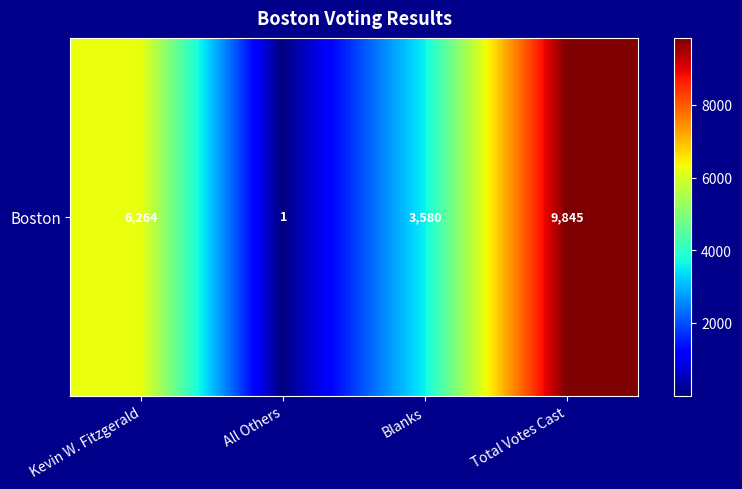

List the labels in order of value, smallest first.

All Others, Blanks, Kevin W. Fitzgerald, Total Votes Cast